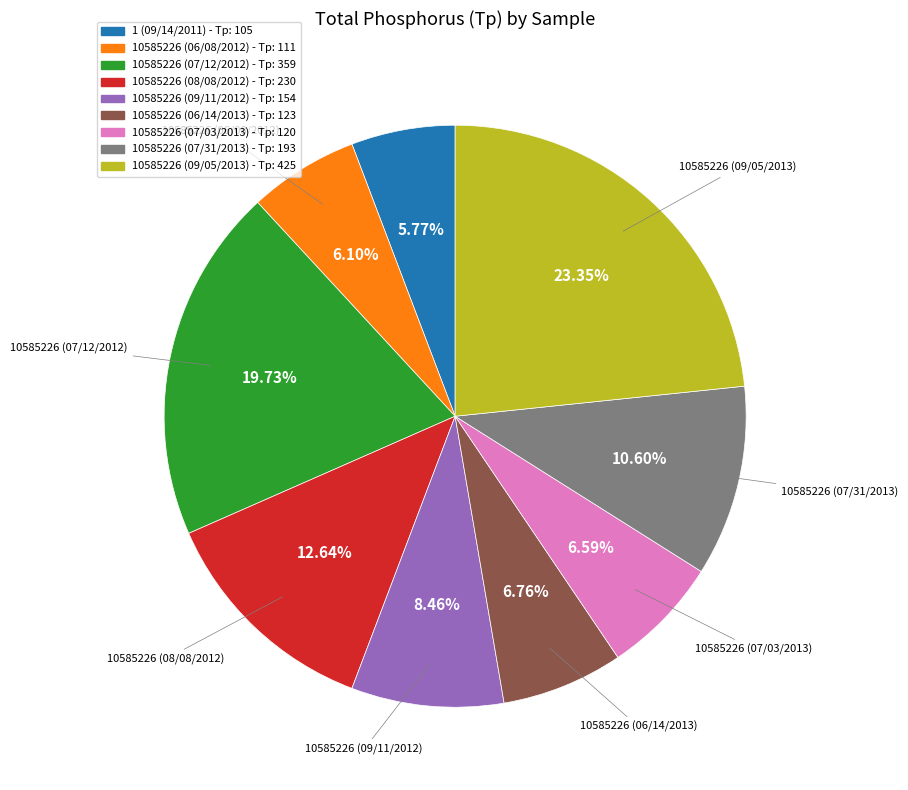

To the nearest percent, what portion does 10585226 (08/08/2012) represent?

13%